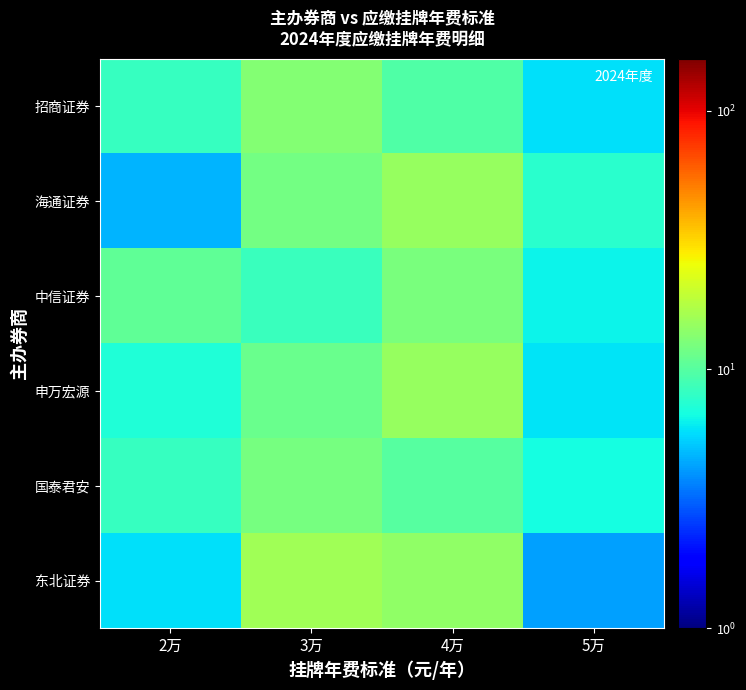

What is the spread (max minus min) of values at 4万?

5.5